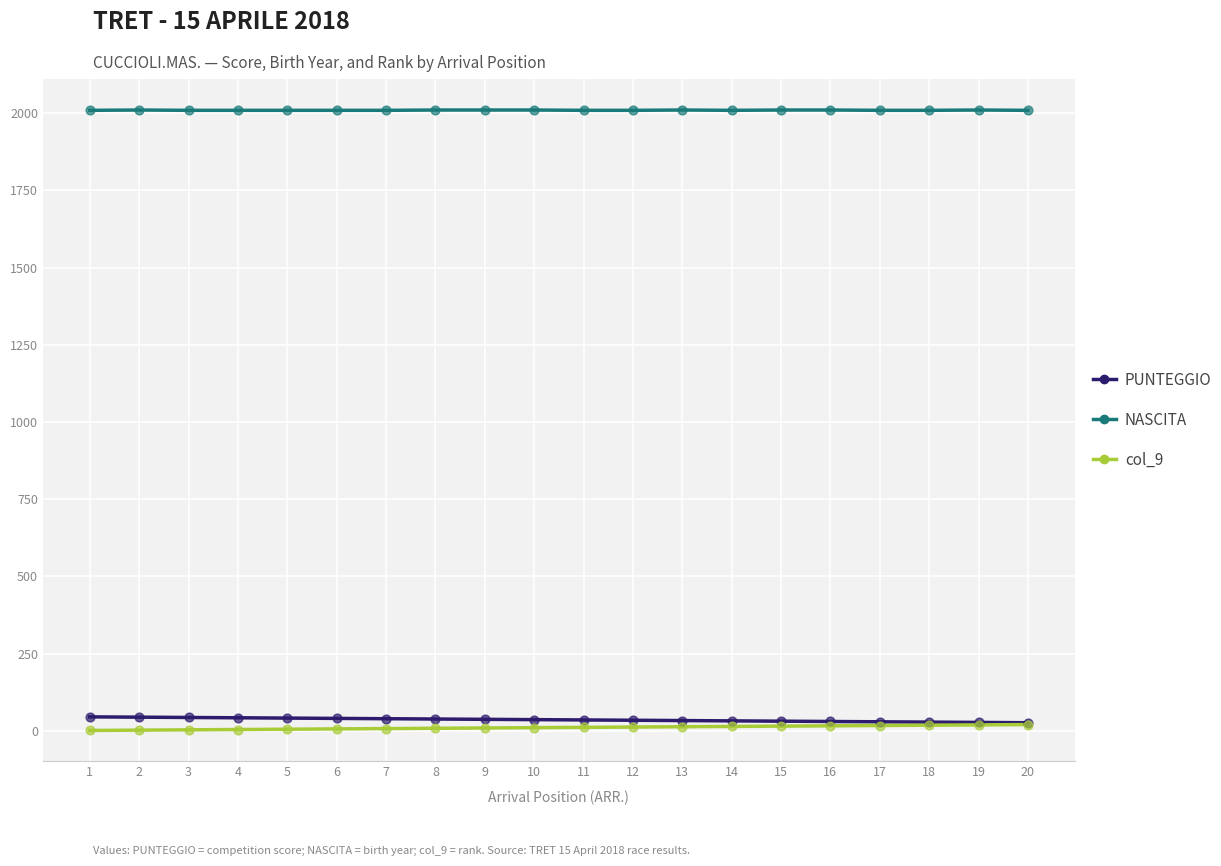

What are all the series names shown in the legend?

PUNTEGGIO, NASCITA, col_9